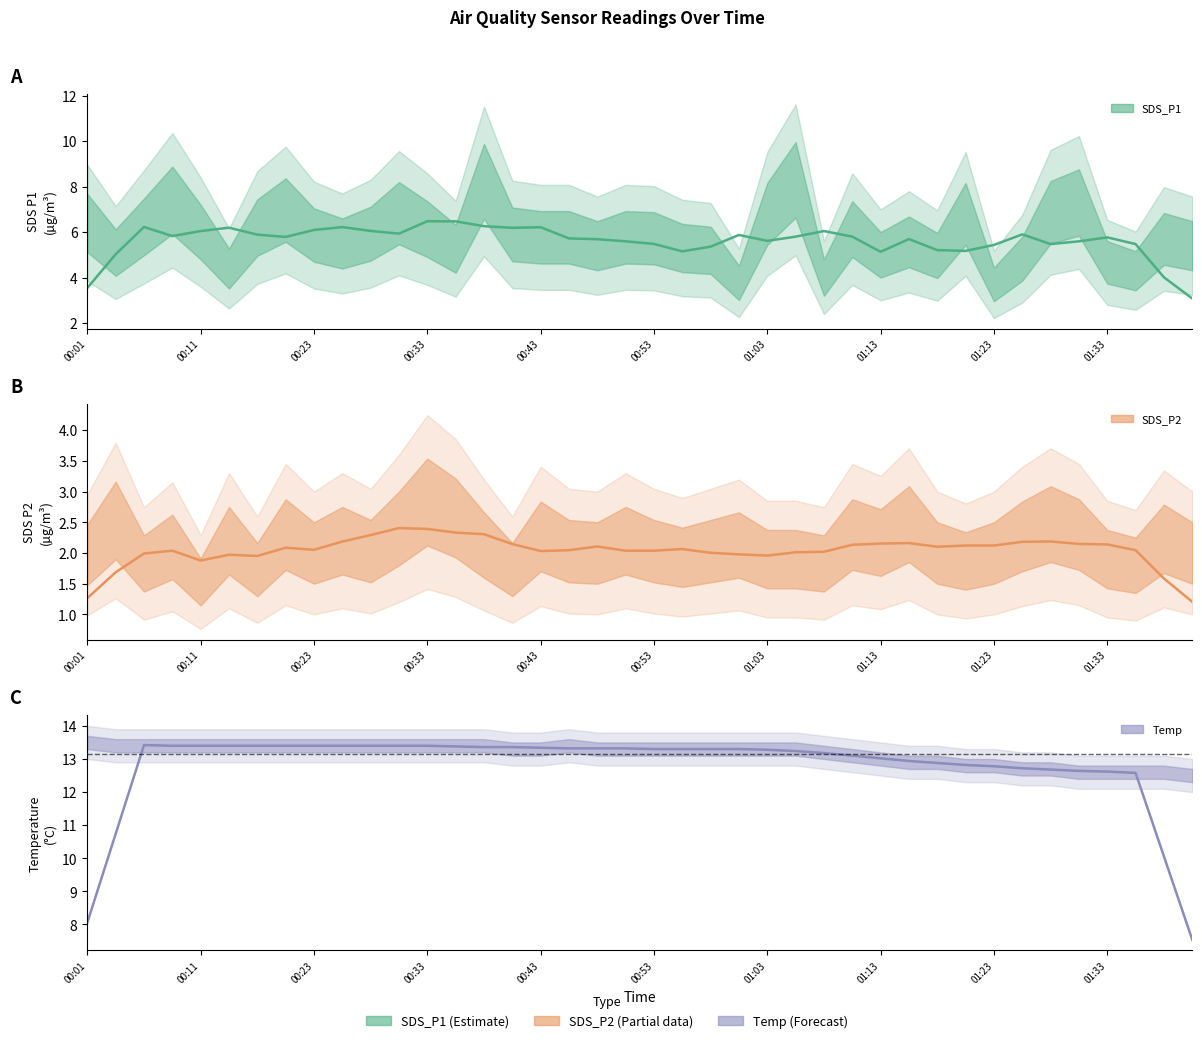

In Temp, how many points are higher than both neighbors (excluding endpoints)?

1